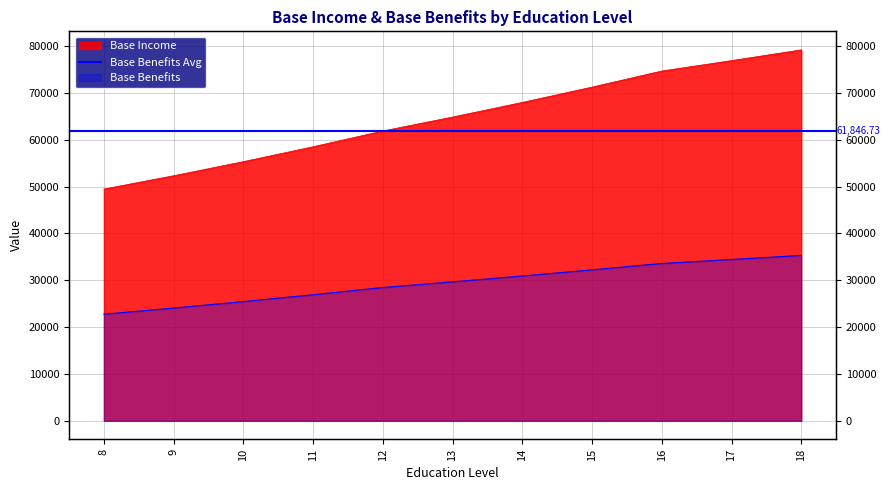

Does the chart have visible grid lines?

Yes